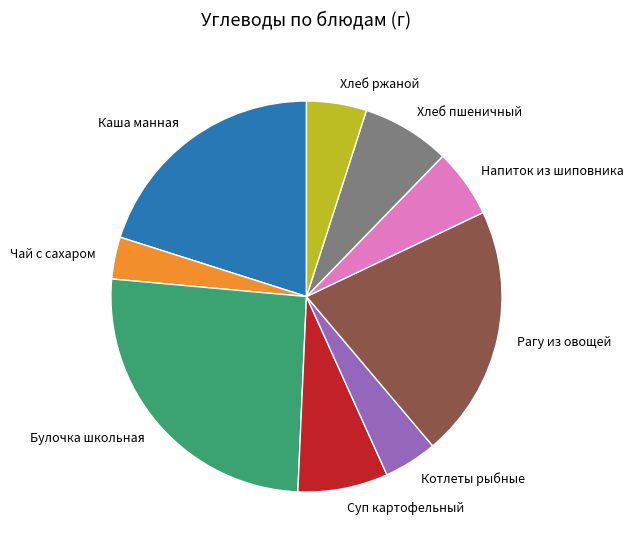

Which has a higher value, Каша манная or Напиток из шиповника?

Каша манная